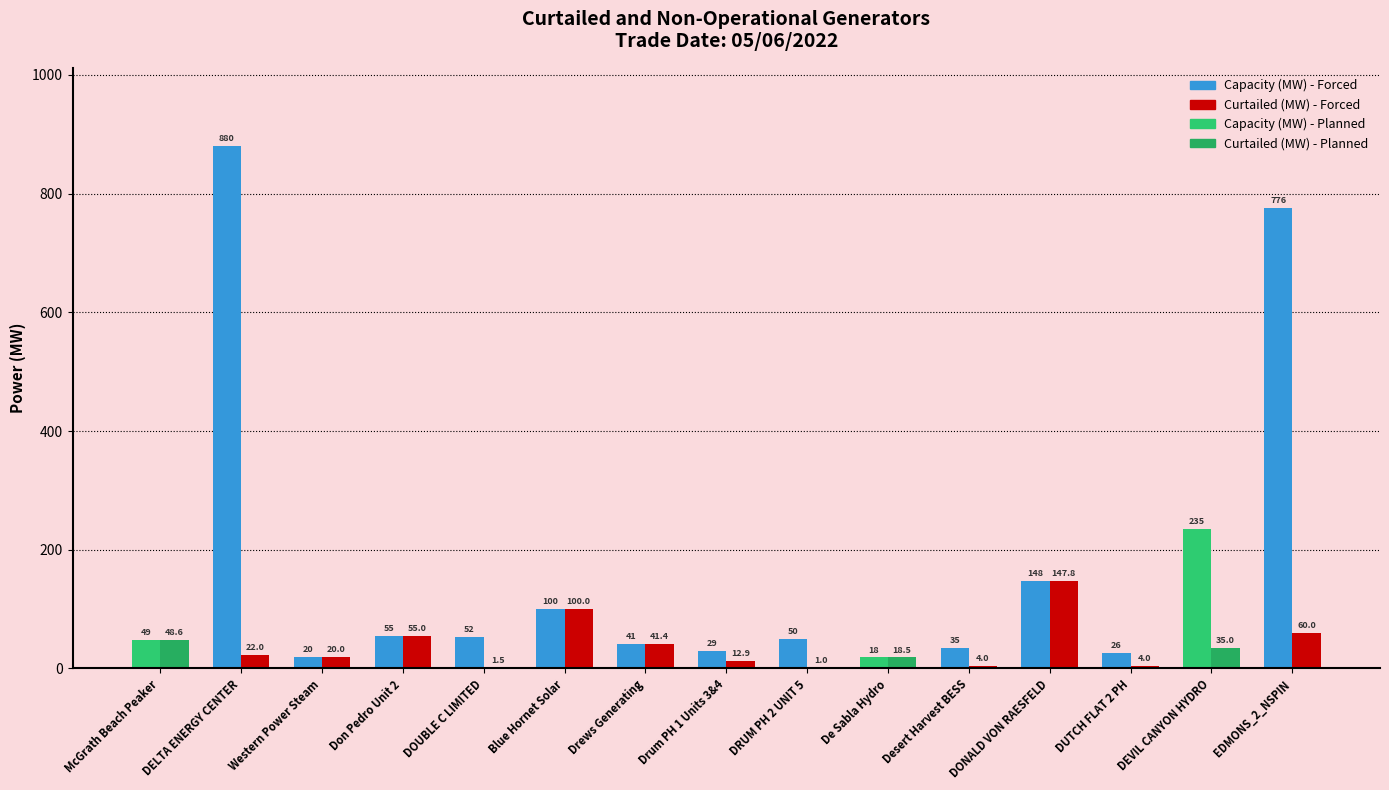

Between DOUBLE C LIMITED and DUTCH FLAT 2 PH, which series saw the biggest shift?

Capacity (MW)